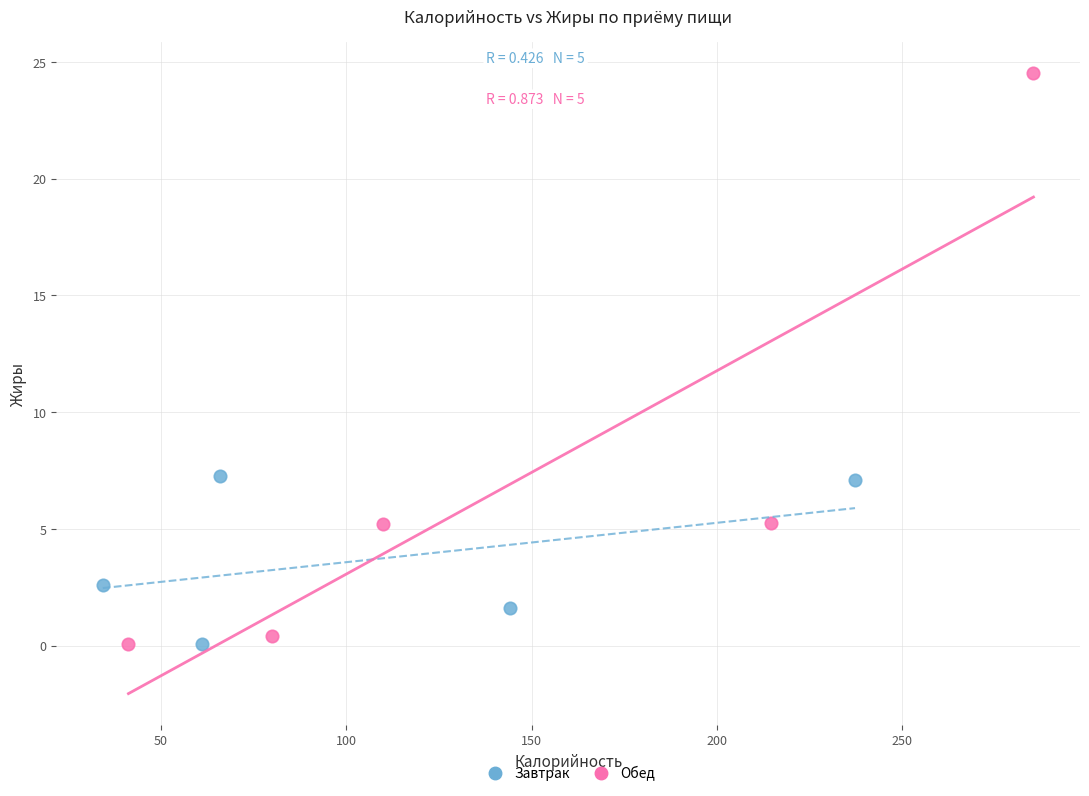

Which series reaches the maximum Y coordinate?

Обед